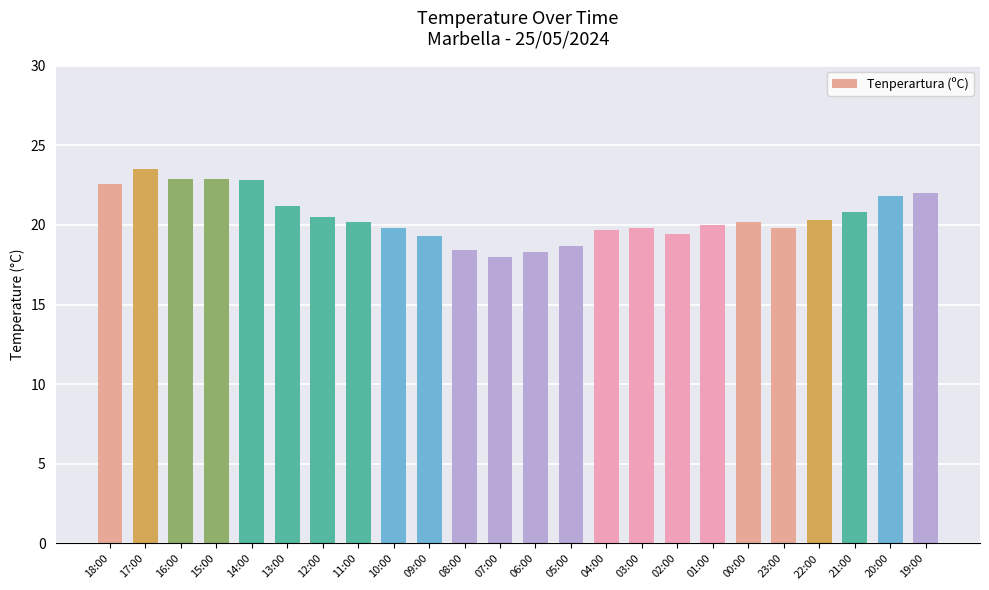

How many data points does each series have?

24